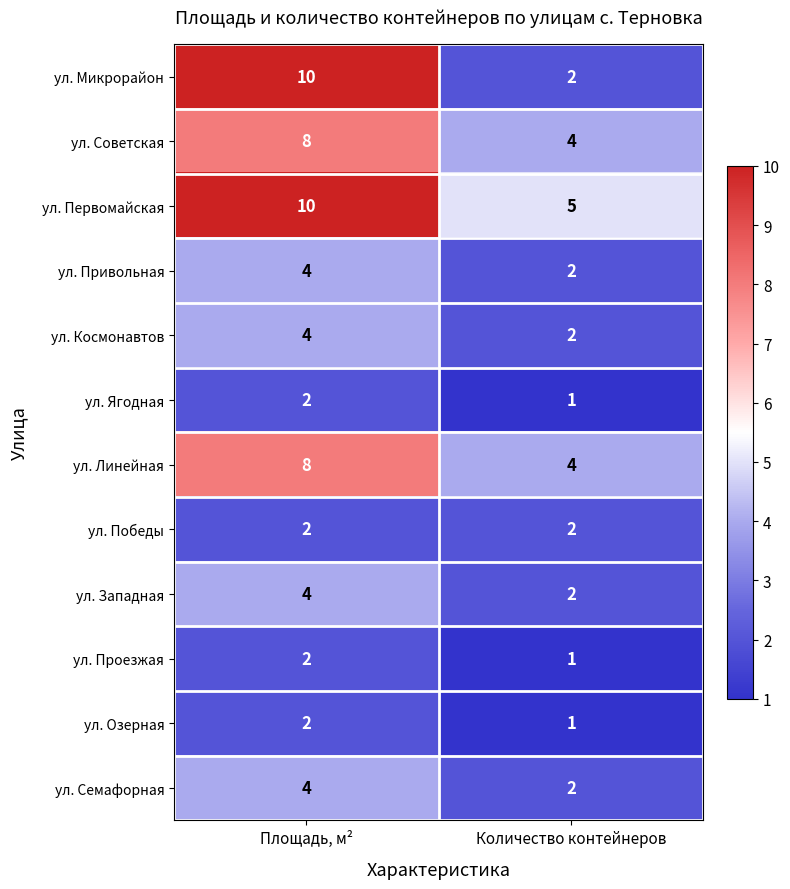

List the labels in order of ул. Западная value, smallest first.

Количество контейнеров, Площадь, м²